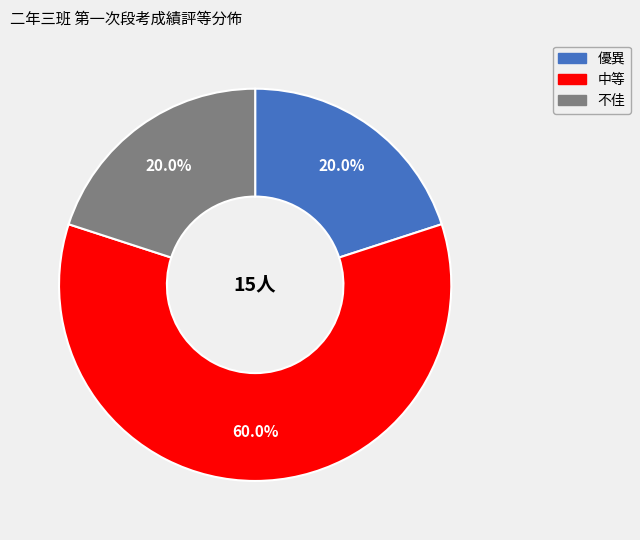

How many slices are in this pie chart?

3